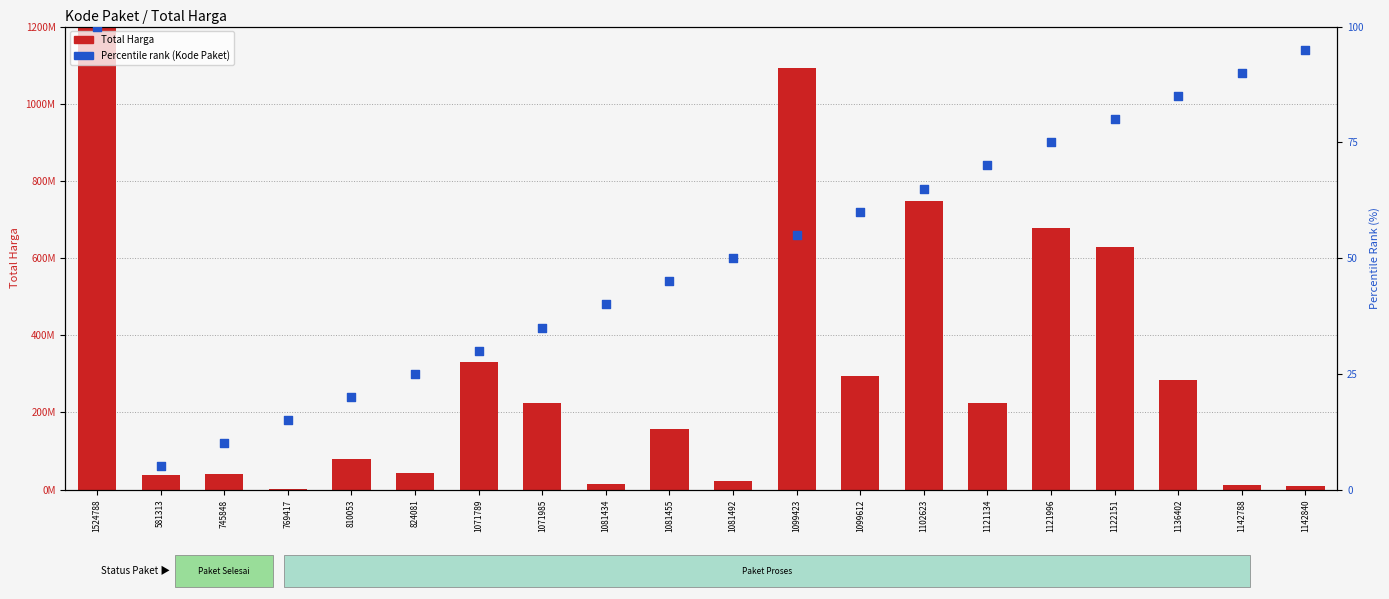

Which series contains the lowest Y value?

Percentile Rank